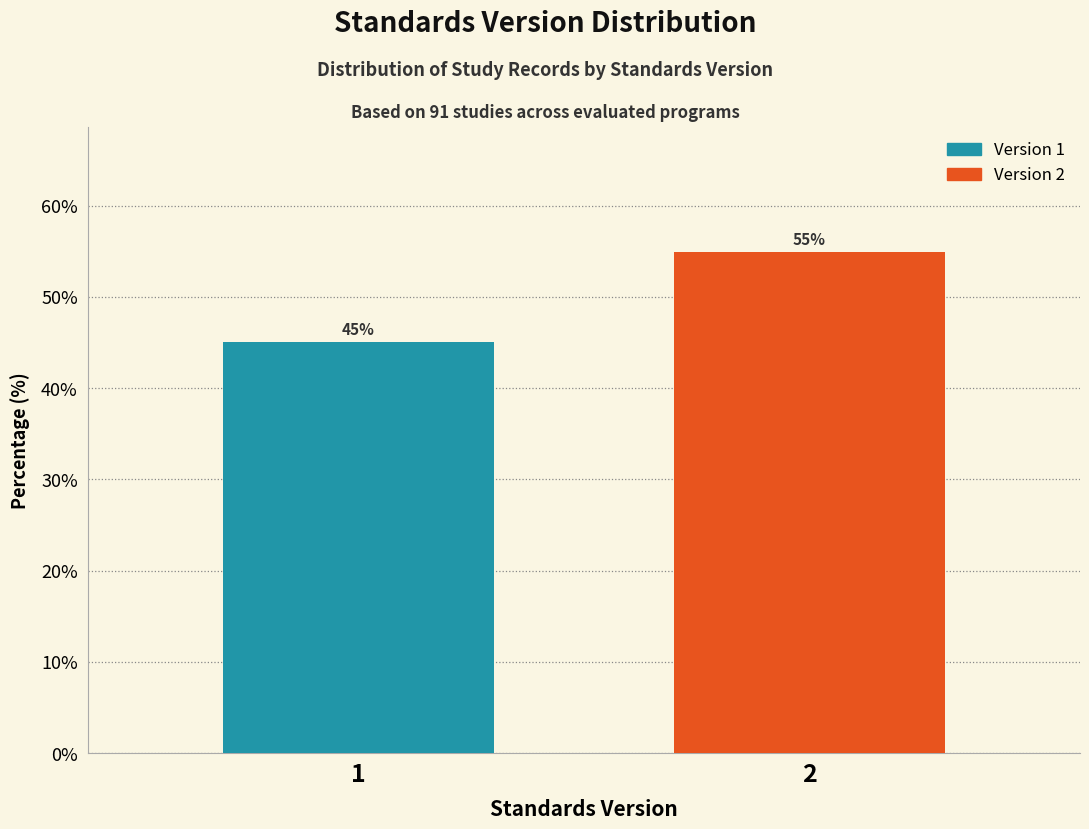

List the labels in order of value, largest first.

2, 1